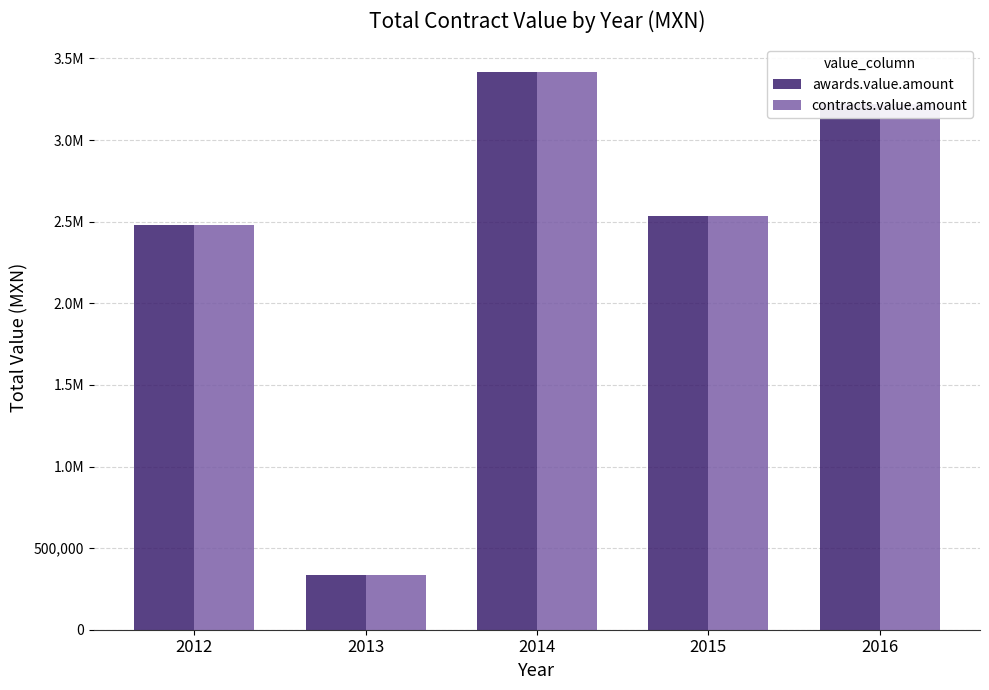

List the labels in order of awards.value.amount value, smallest first.

2013, 2012, 2015, 2016, 2014